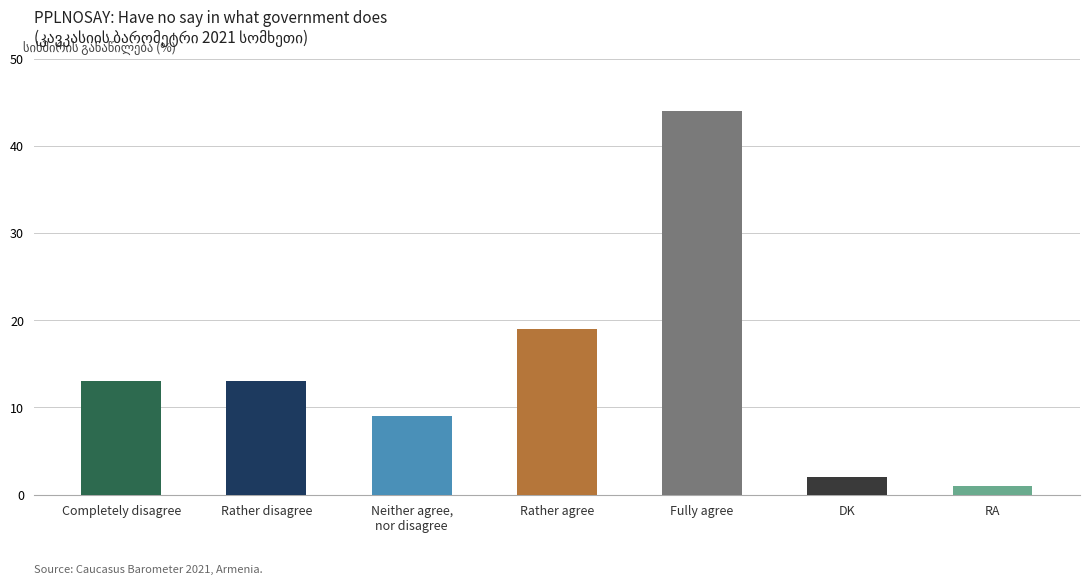

How many data points are less than 13?

3